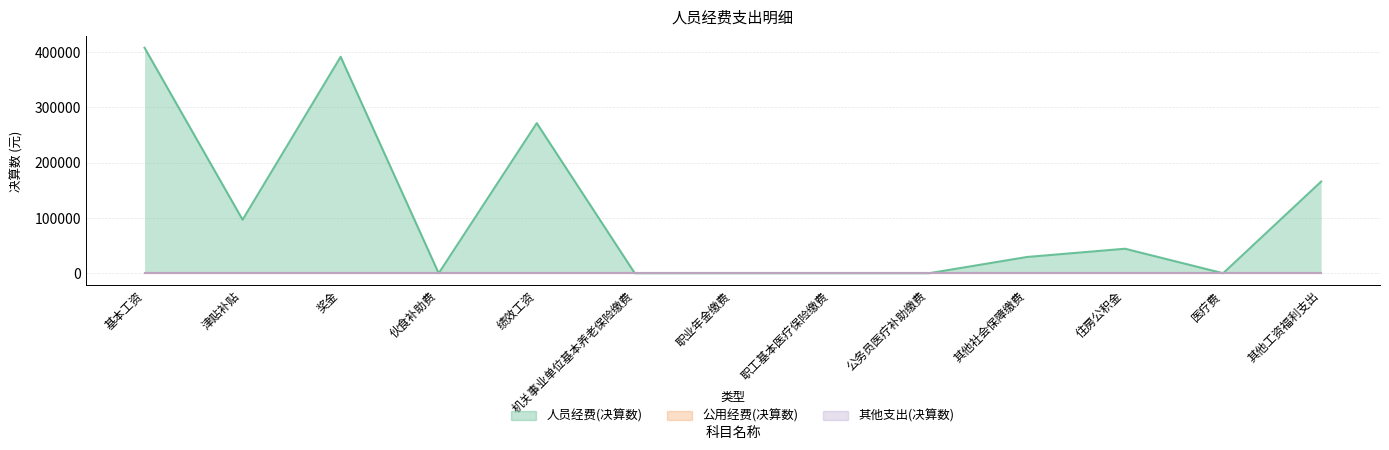

At which category does 人员经费(决算数) reach its first local valley?

津贴补贴